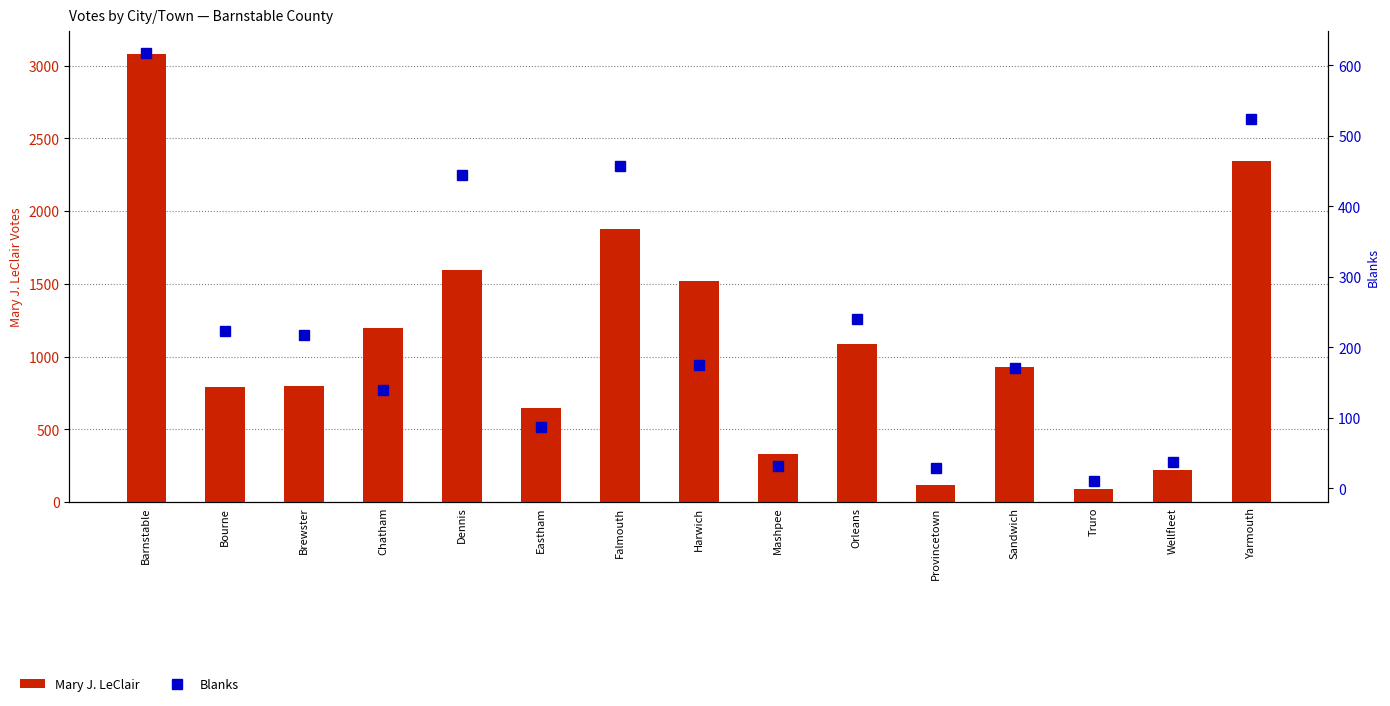

The Blanks series shows 29 at Provincetown. True or false?

True